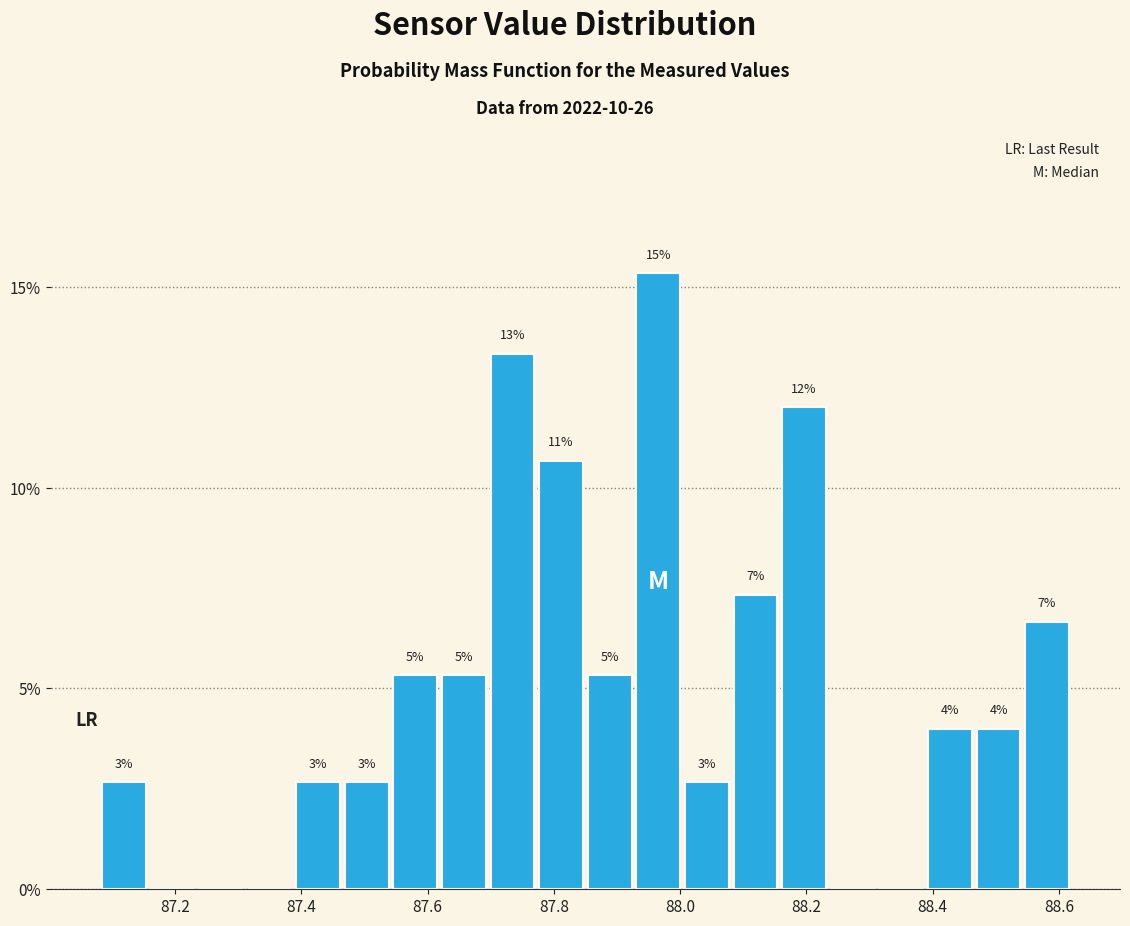

Read against the x-axis, roughly where is the centre of the tallest bar?

87.96